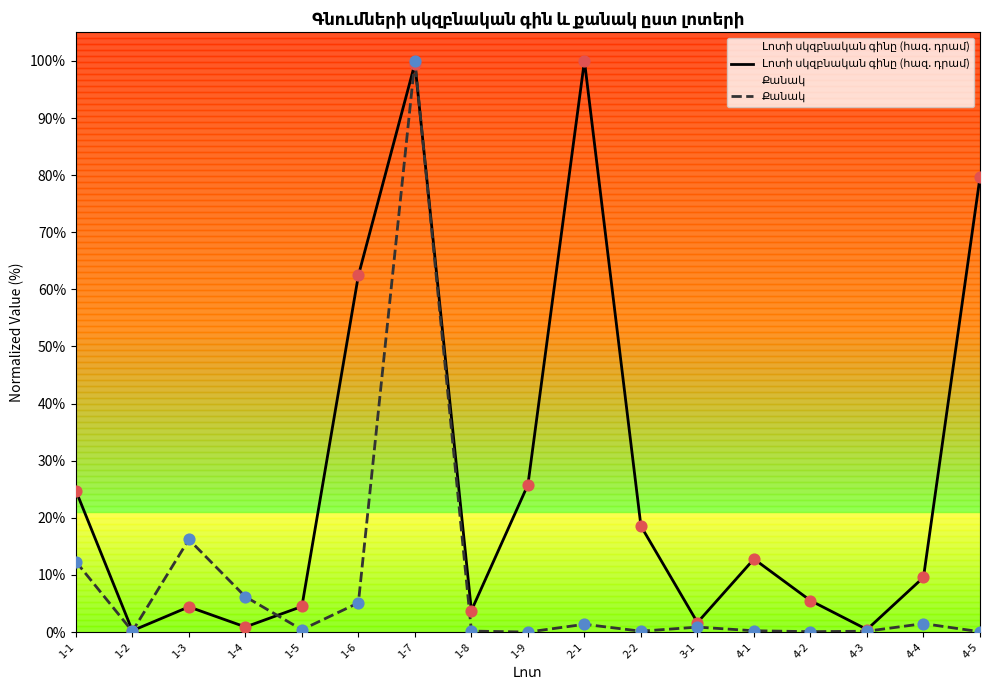

At how many categories does at least one series exceed 37?

4